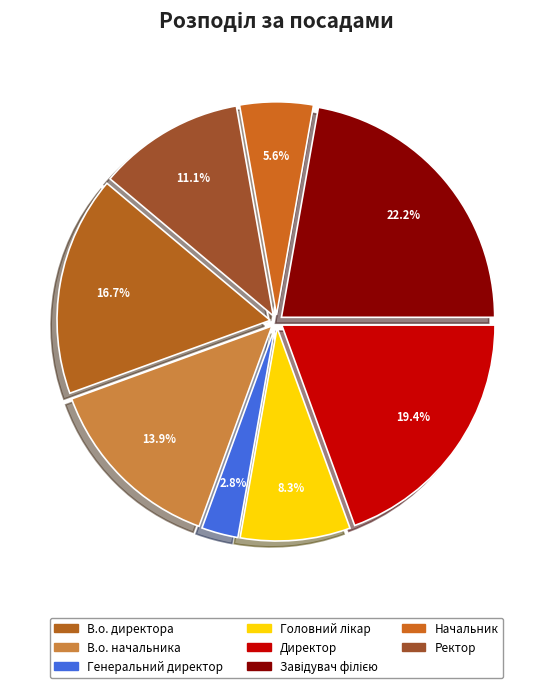

What percentage is the Генеральний директор slice, to the nearest percent?

3%